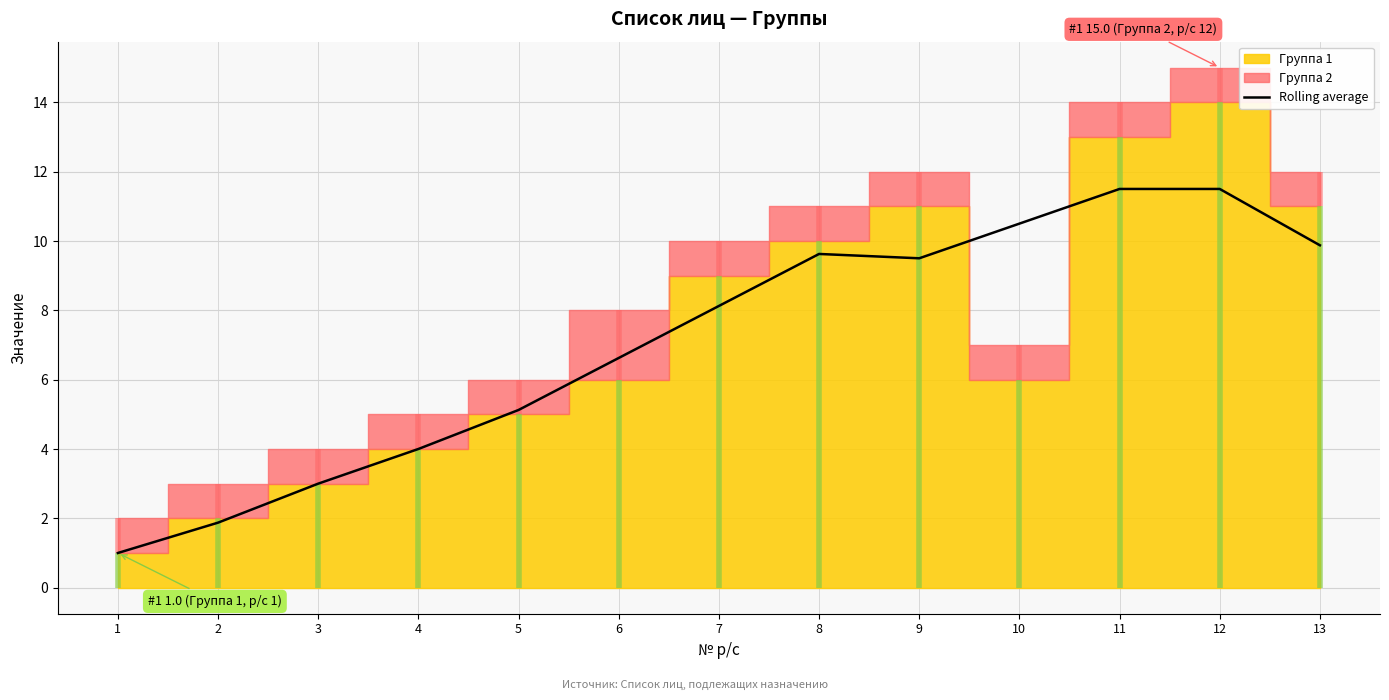

Where is the first local maximum?

8